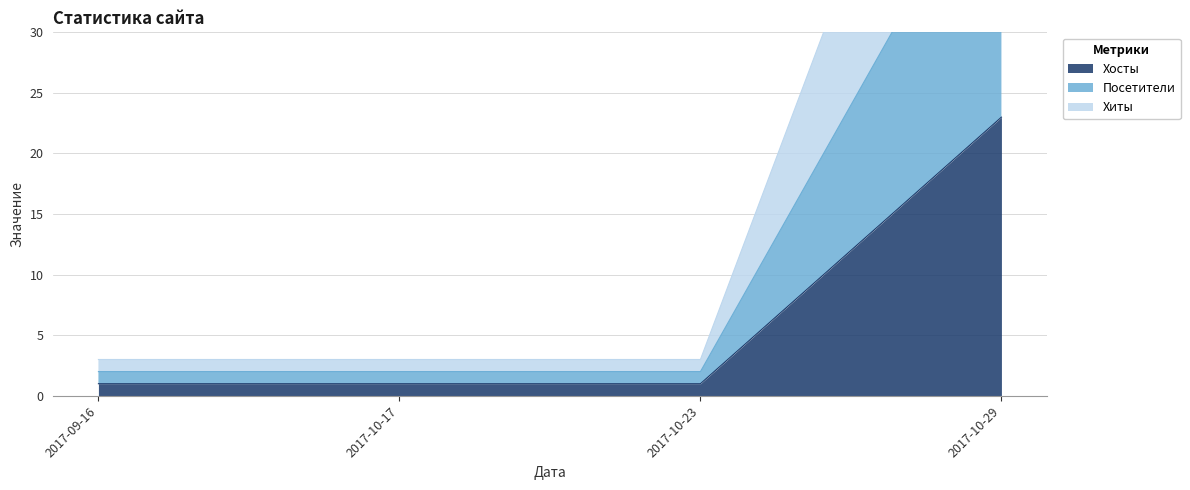

The value of Хосты at 2017-10-23 is 1. True or false?

True